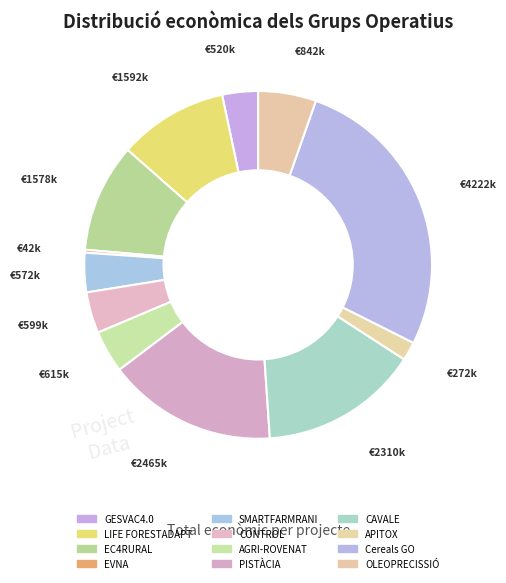

To the nearest percent, what is the average slice percentage?

8%